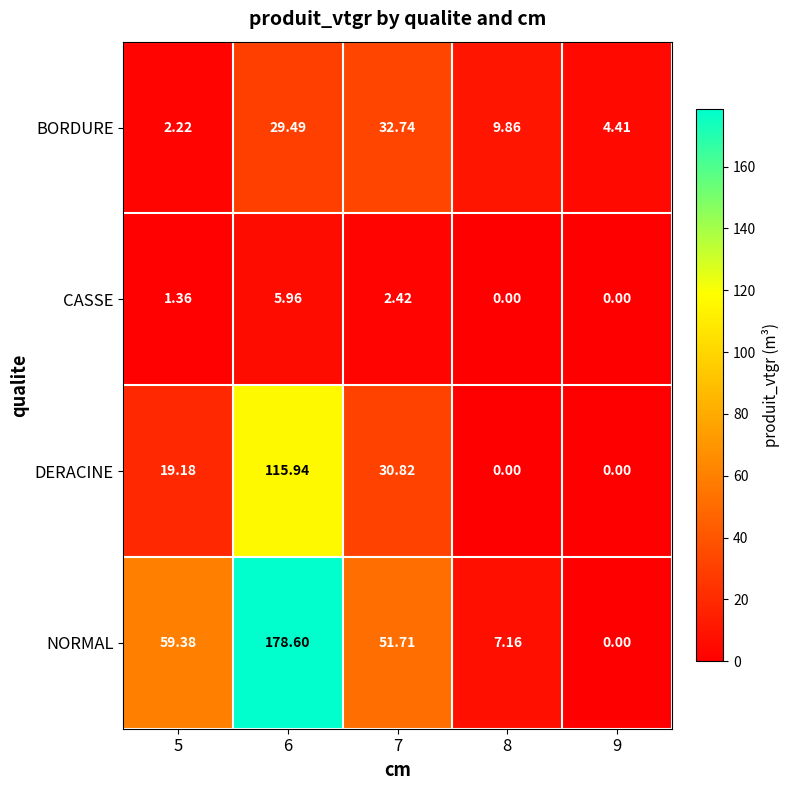

Which series has the largest range (max minus min)?

NORMAL